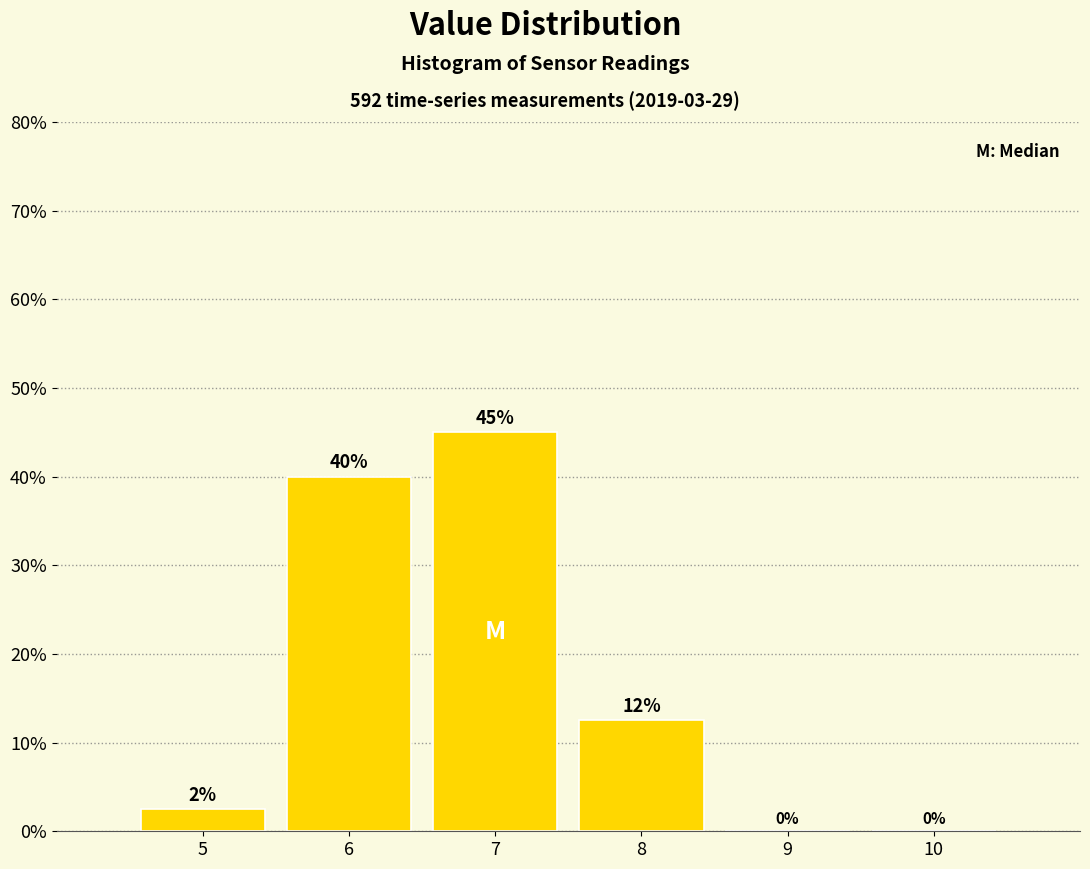

Over which range of the x-axis is the bar tallest?

6.5 to 7.5